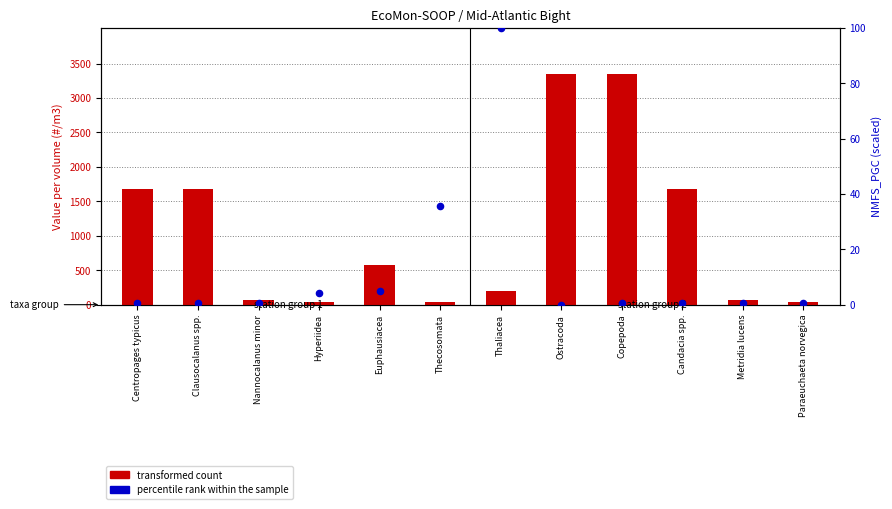

Is the value of transformed count at Hyperiidea greater than the value of percentile rank within the sample at Clausocalanus spp.?

Yes